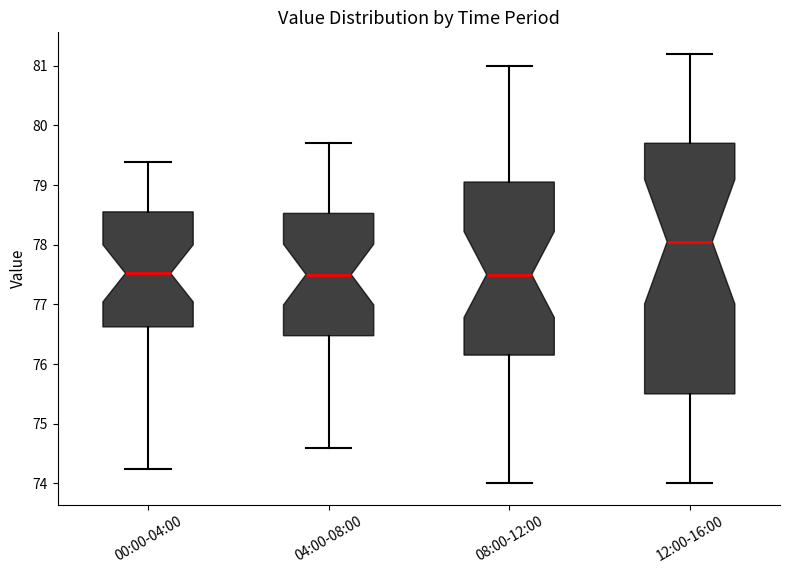

Where does the median line of the box for 04:00-08:00 sit on the y-axis? The values are not printed on the chart, so give them approximately, as read against the axis.

77.5